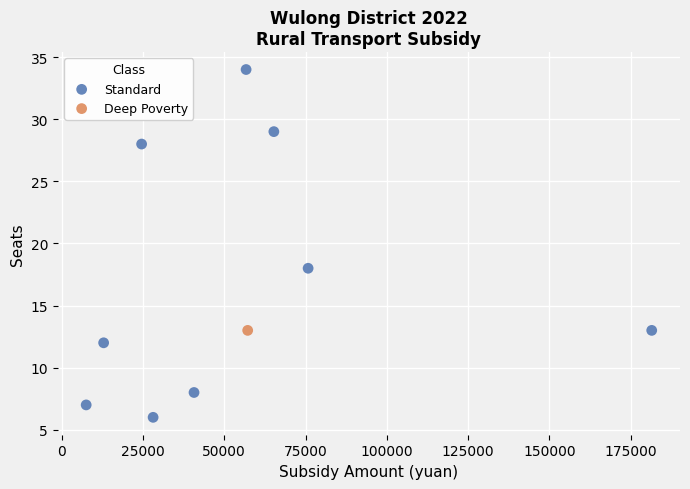

What are all the series names shown in the legend?

Standard, Deep Poverty